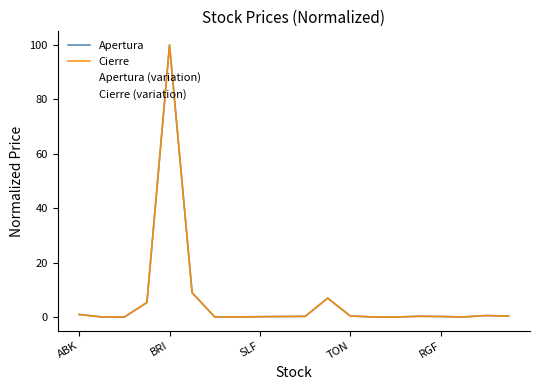

Is this an area chart (filled region under the line)?

No